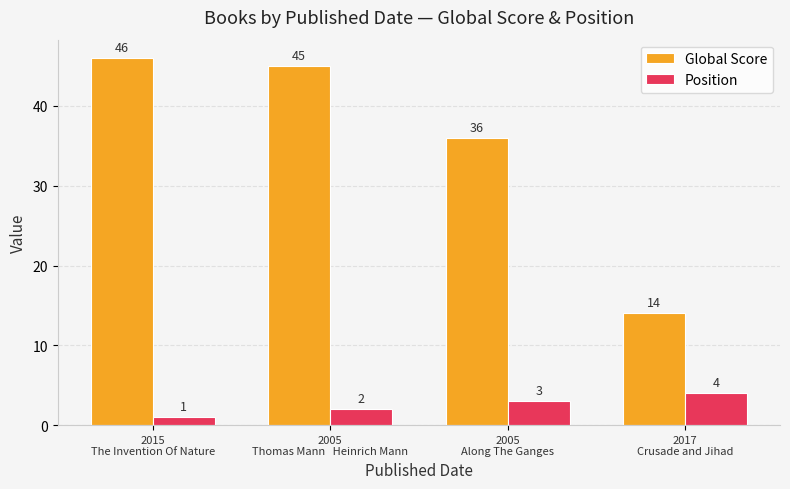

What is the total value across all series at 2005
Along The Ganges?

39